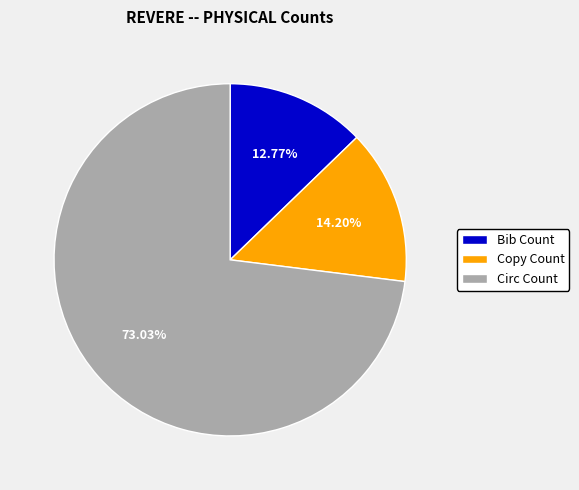

Between Bib Count and Circ Count, which is larger?

Circ Count